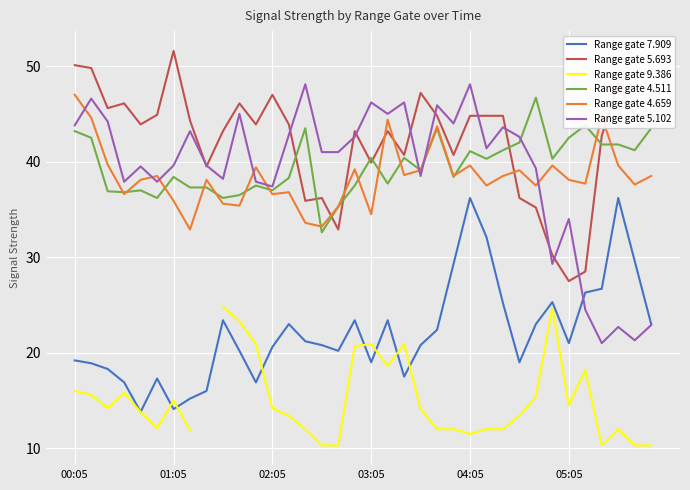

What is the maximum value for Range gate 7.909?

36.2